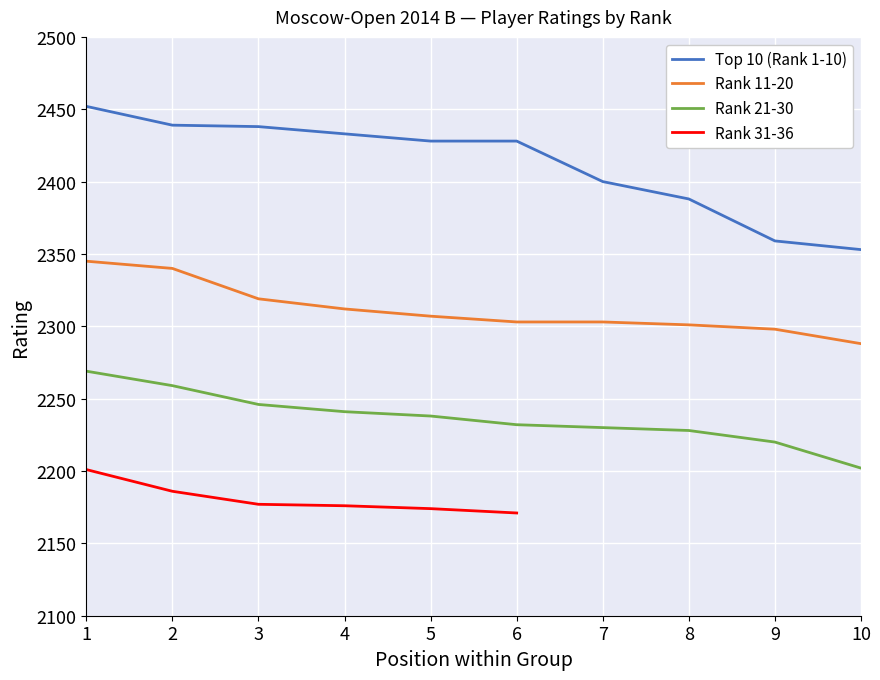

At which category is the sum across all series the highest?

1